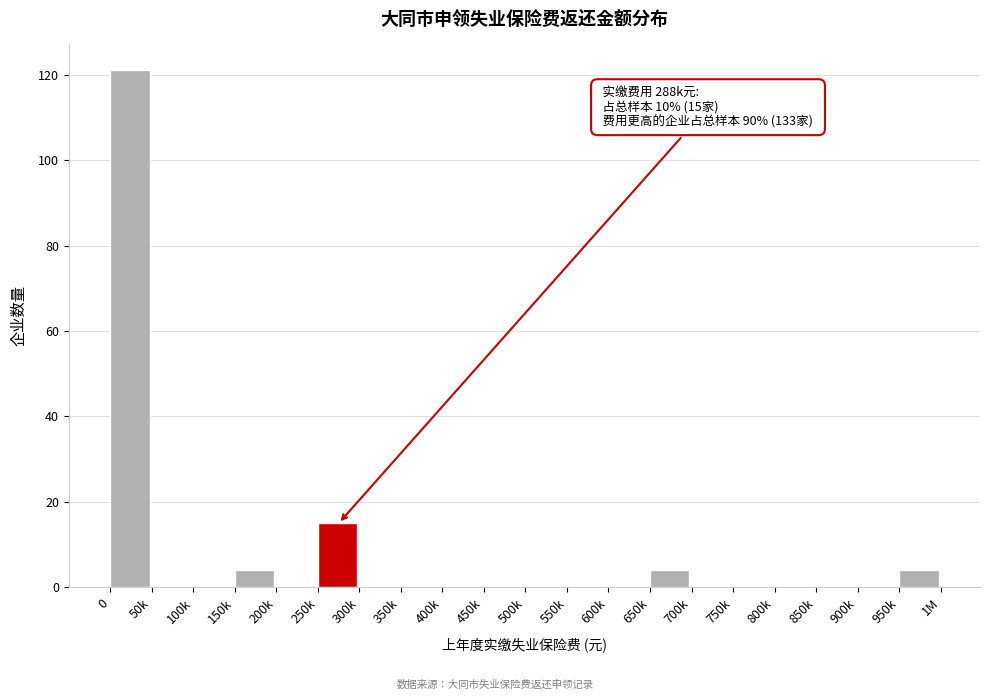

Reading left to right, what are all the values shown in this chart?

0=121	50k=0	100k=0	150k=4	200k=0	250k=15	300k=0	350k=0	400k=0	450k=0	500k=0	550k=0	600k=0	650k=4	700k=0	750k=0	800k=0	850k=0	900k=0	950k=4